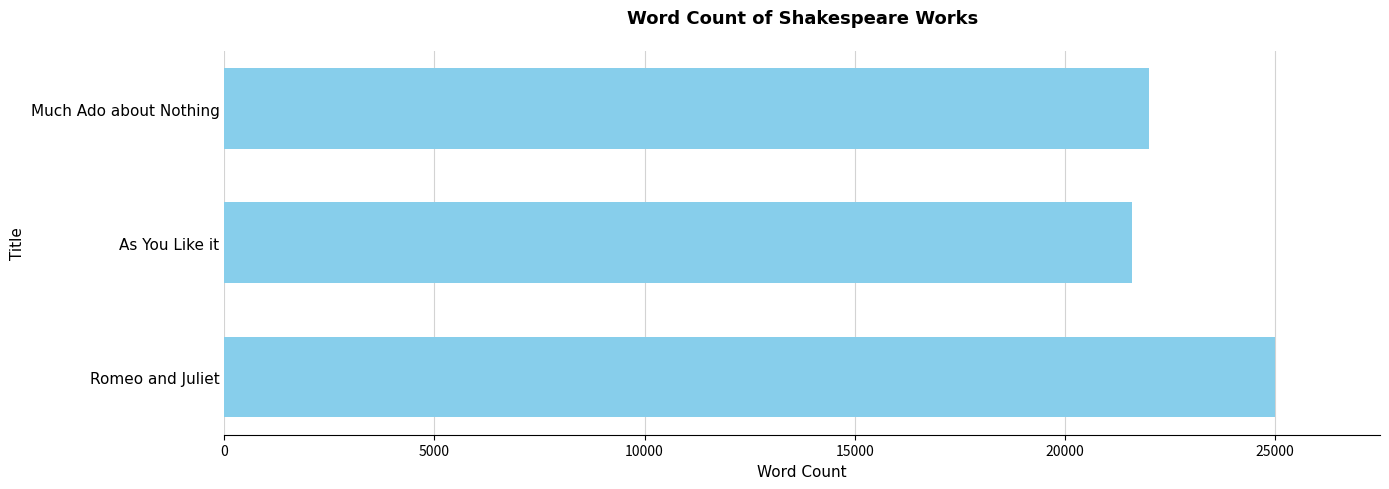

What is the average value?

22868